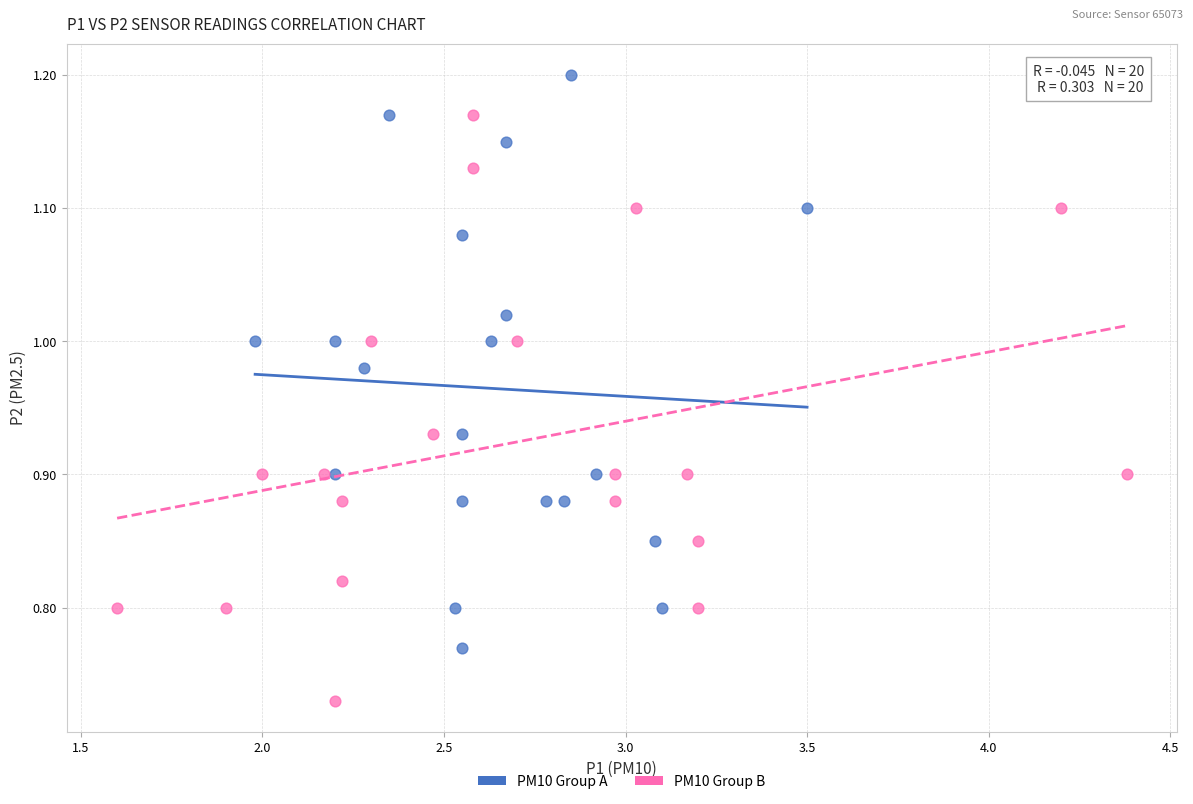

Which series has the widest spread of Y values?

PM10 Group B